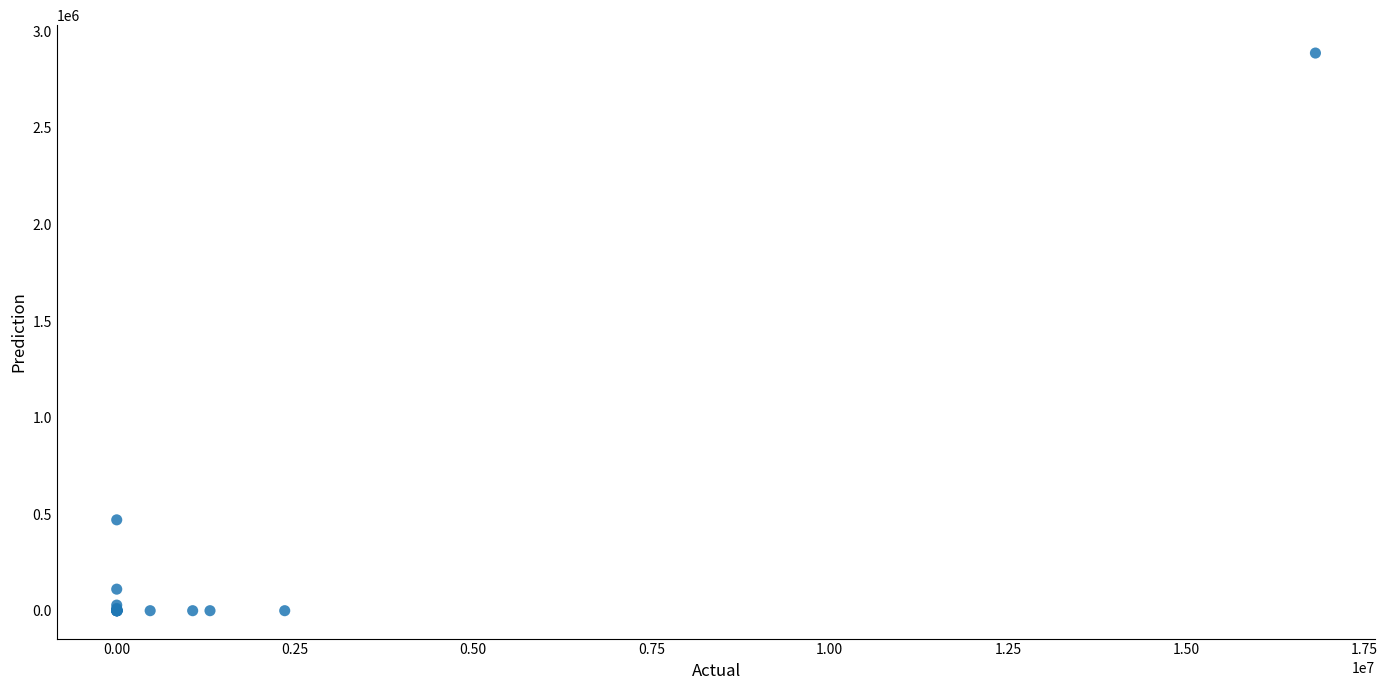

What Y value in the scatter plot is closest to 1443917?

470462.1